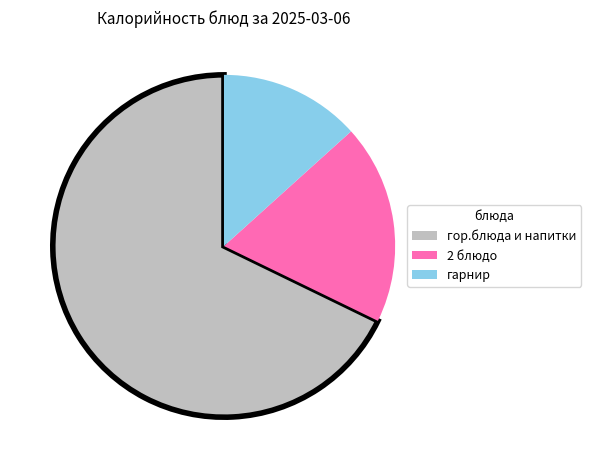

Does any single category account for the majority?

Yes